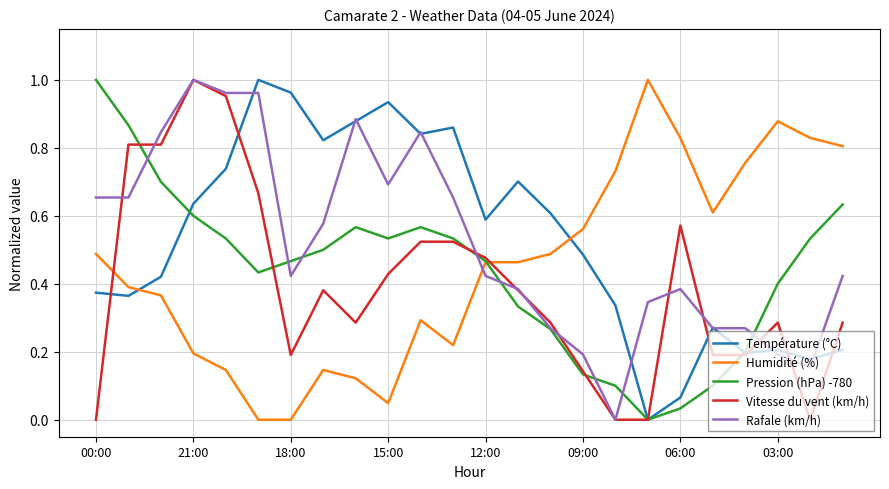

Which series ends up on top after the final intersection of Humidité (%) and Température (°C)?

Humidité (%)